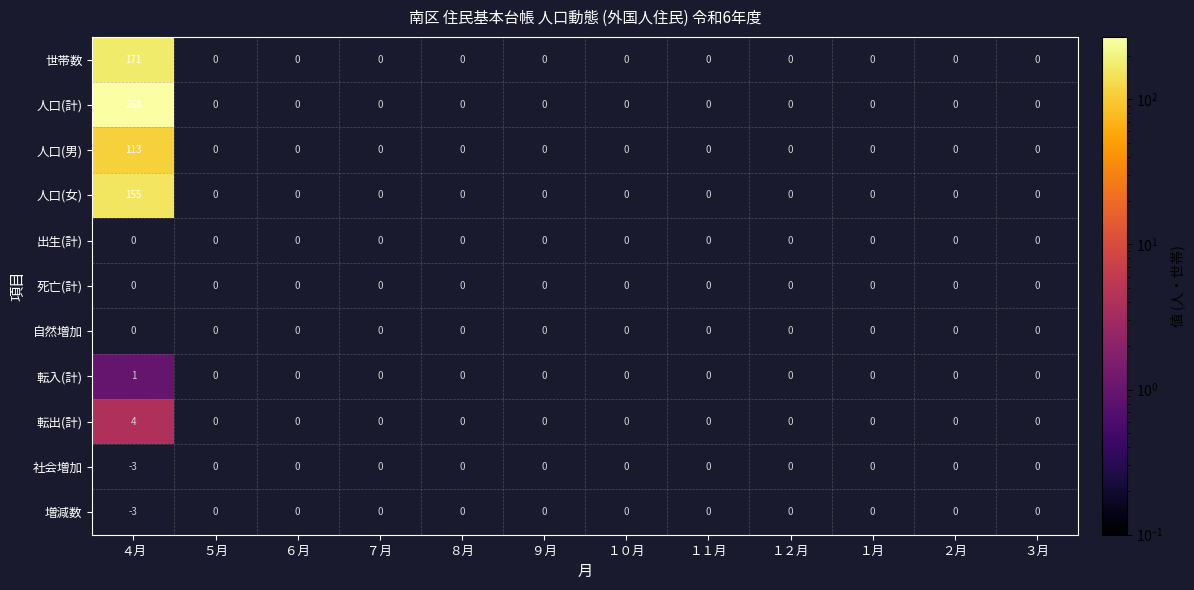

How many distinct data groups are displayed?

11